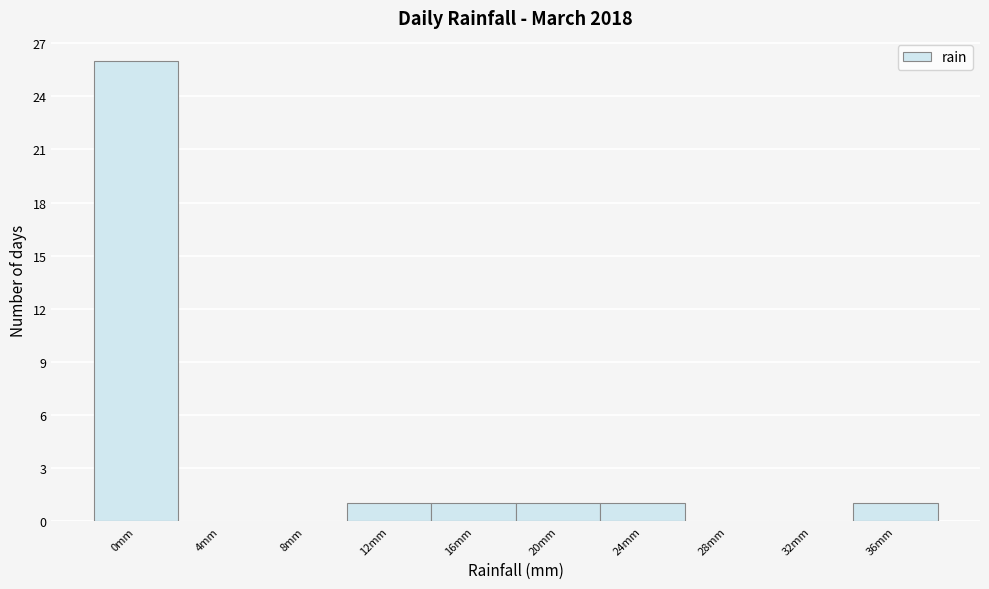

Reading left to right, extract all data points from this chart.

0mm=26	4mm=0	8mm=0	12mm=1	16mm=1	20mm=1	24mm=1	28mm=0	32mm=0	36mm=1